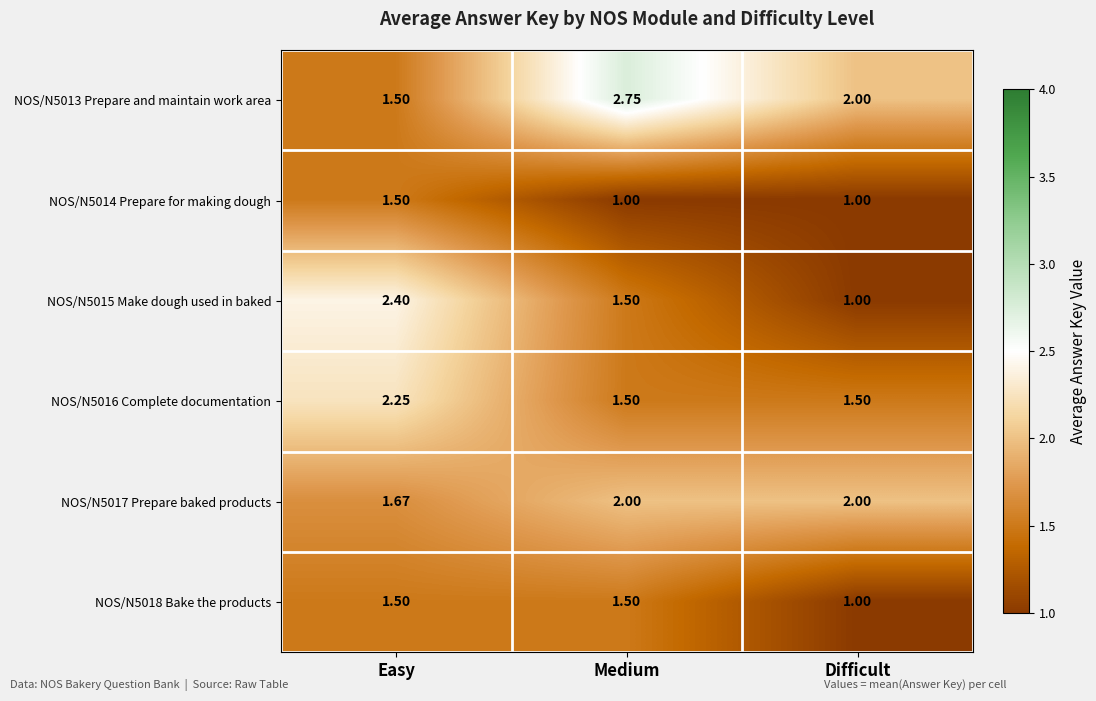

Which category has the lowest value in the NOS/N5013 Prepare and maintain work area series?

Easy